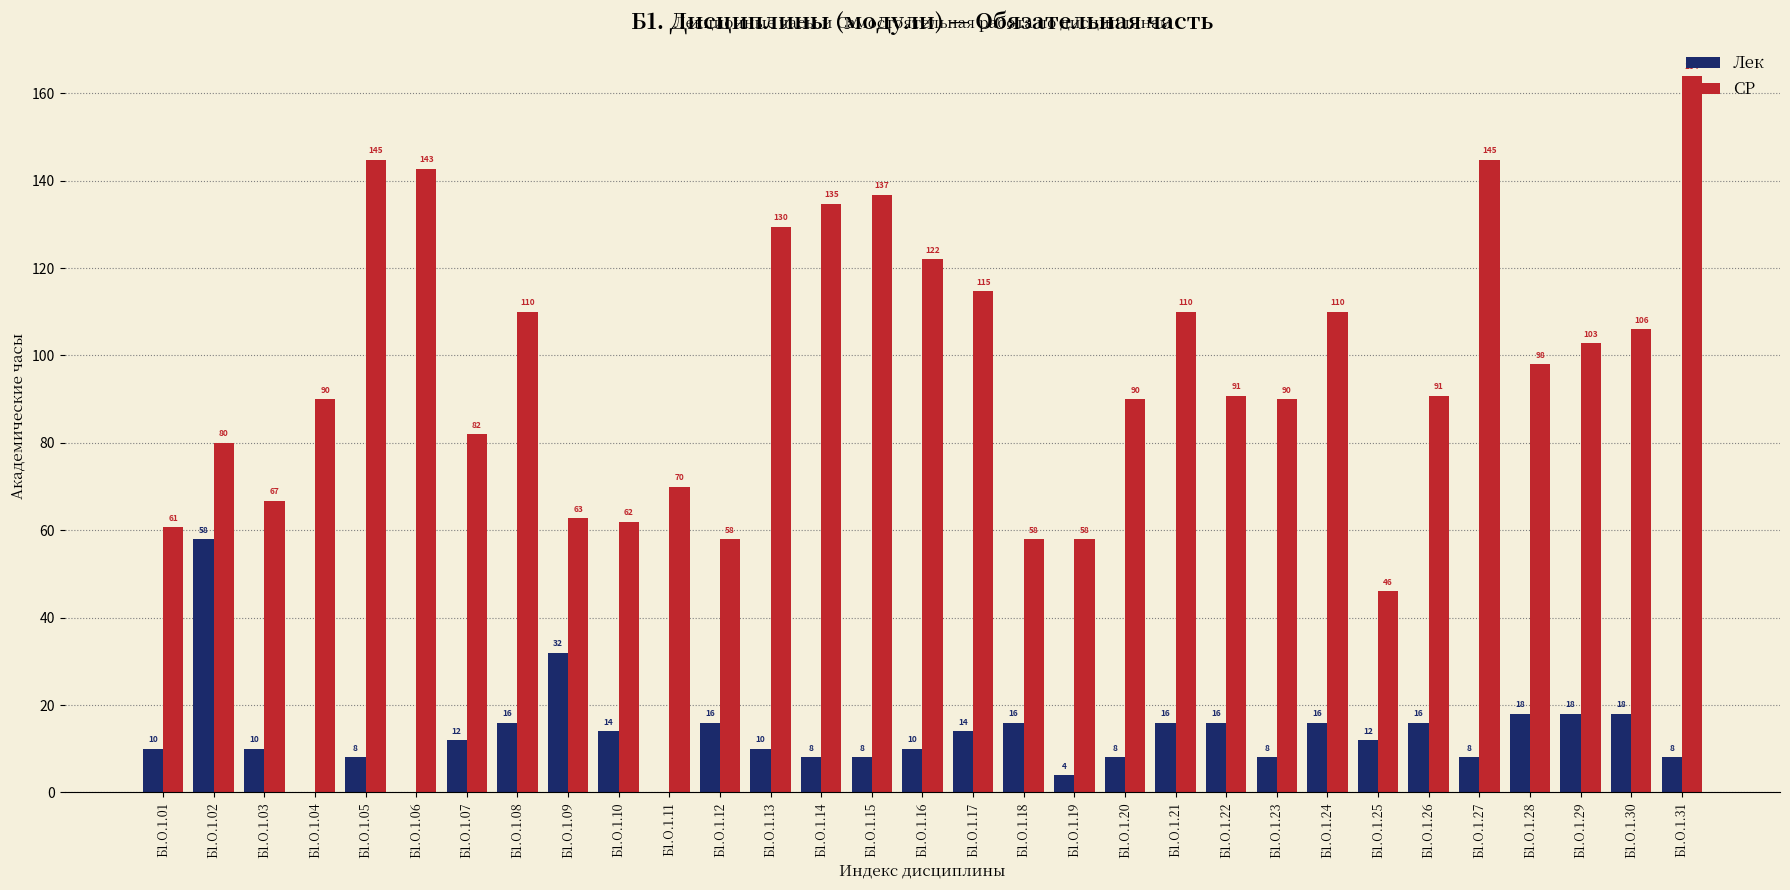

What value does the Лек series have at Б1.О.1.02?

58.0